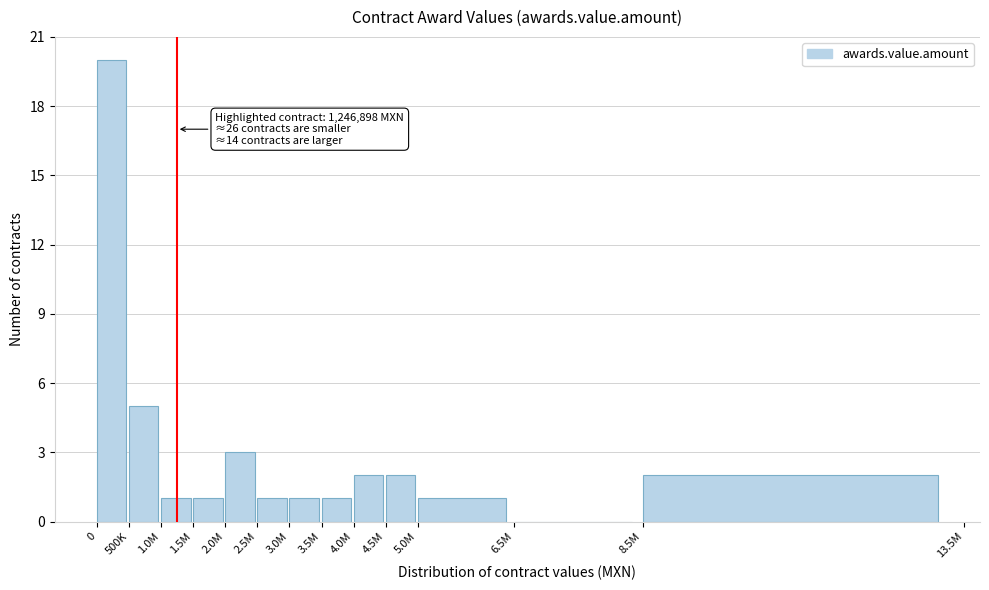

Reading left to right, what are all the values shown in this chart?

0=20	500K=5	1.0M=1	1.5M=1	2.0M=3	2.5M=1	3.0M=1	3.5M=1	4.0M=2	4.5M=2	5.0M=1	6.5M=0	8.5M=2